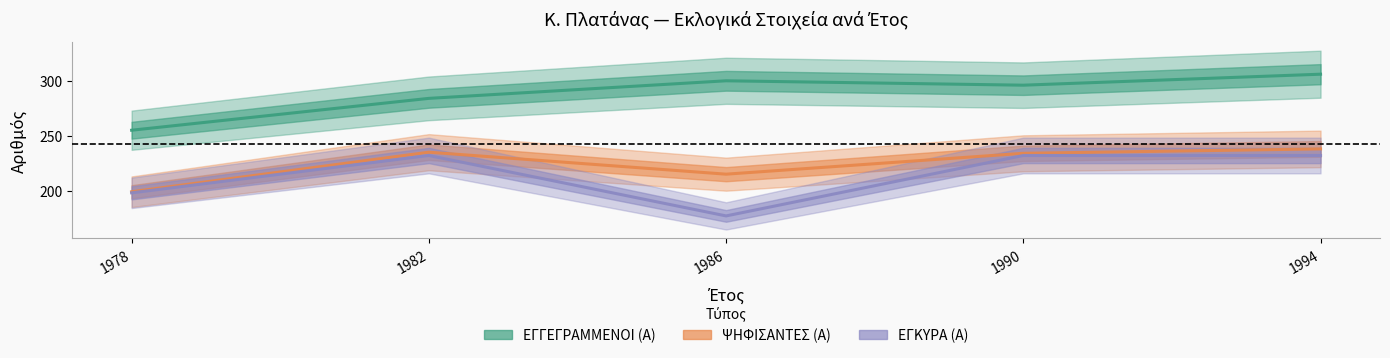

Which label corresponds to the largest value in the chart?

1994